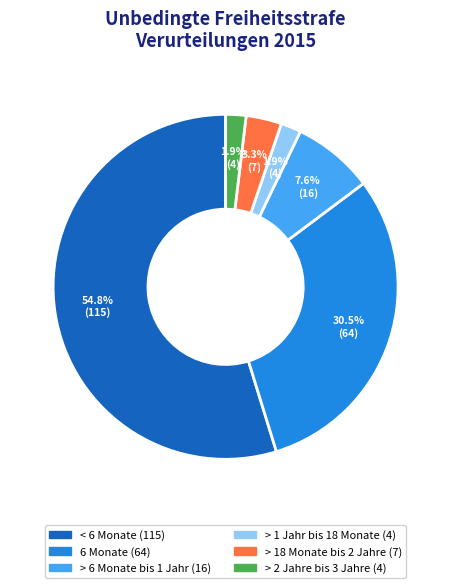

True or false: > 1 Jahr bis 18 Monate accounts for 2% of the total.

True